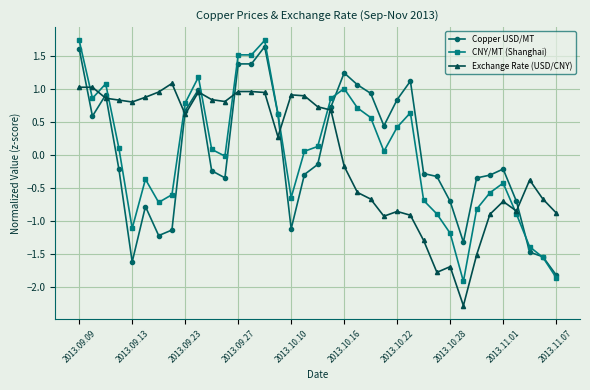

What is the value of the Exchange Rate (USD/CNY) point at the 36th from the left?

-0.7